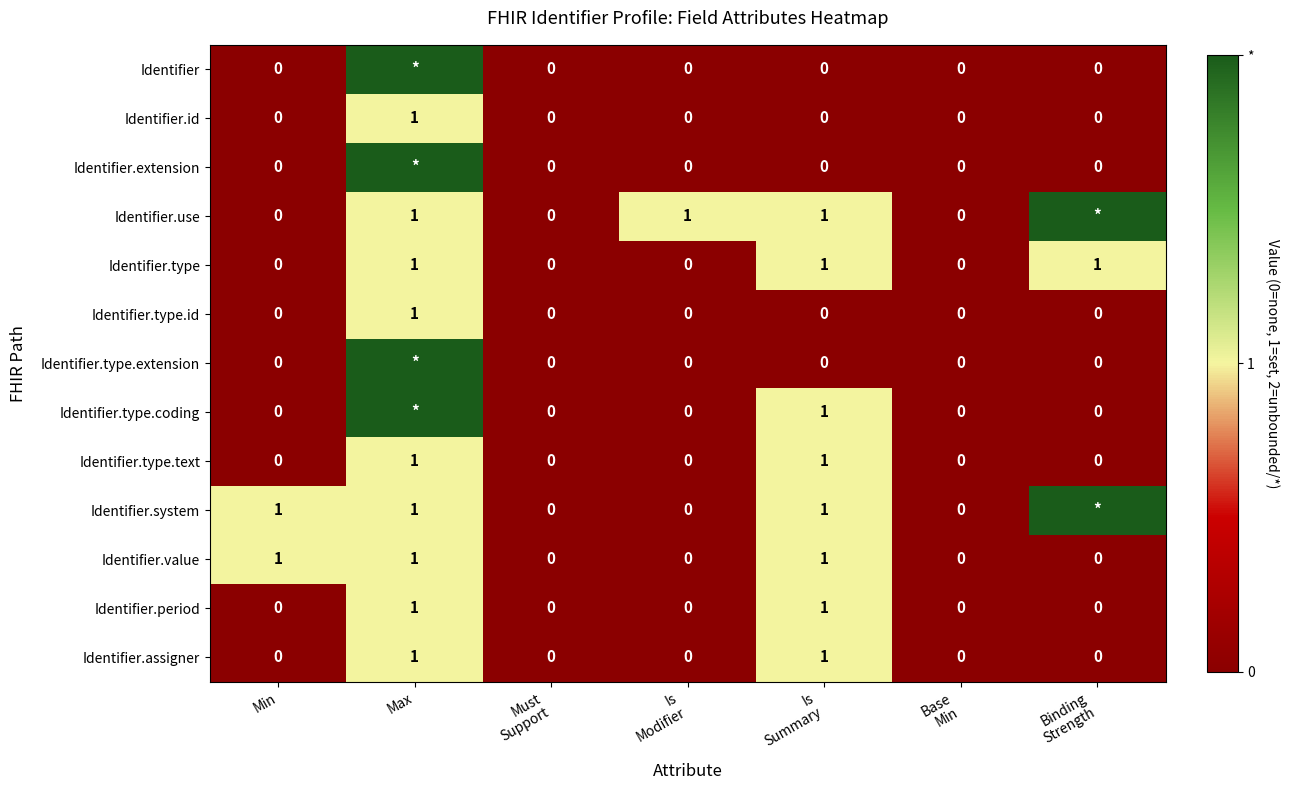

True or false: Identifier.id has a value of 1 at Max.

True